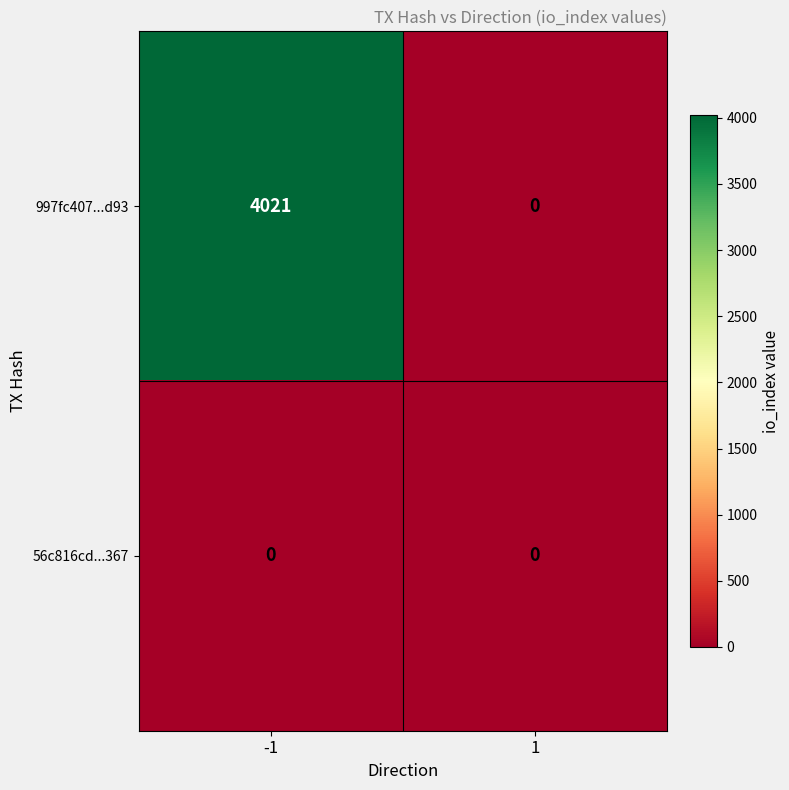

Reading left to right, extract all data points from this chart.

997fc407...d93: 4021	0
56c816cd...367: 0	0